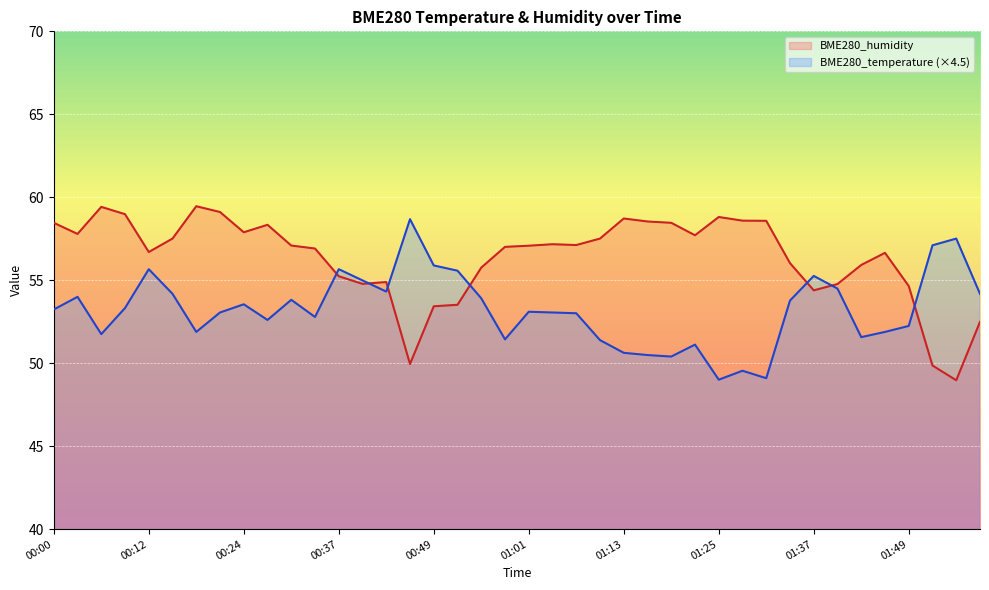

How many values in the BME280_humidity series exceed 57?

22